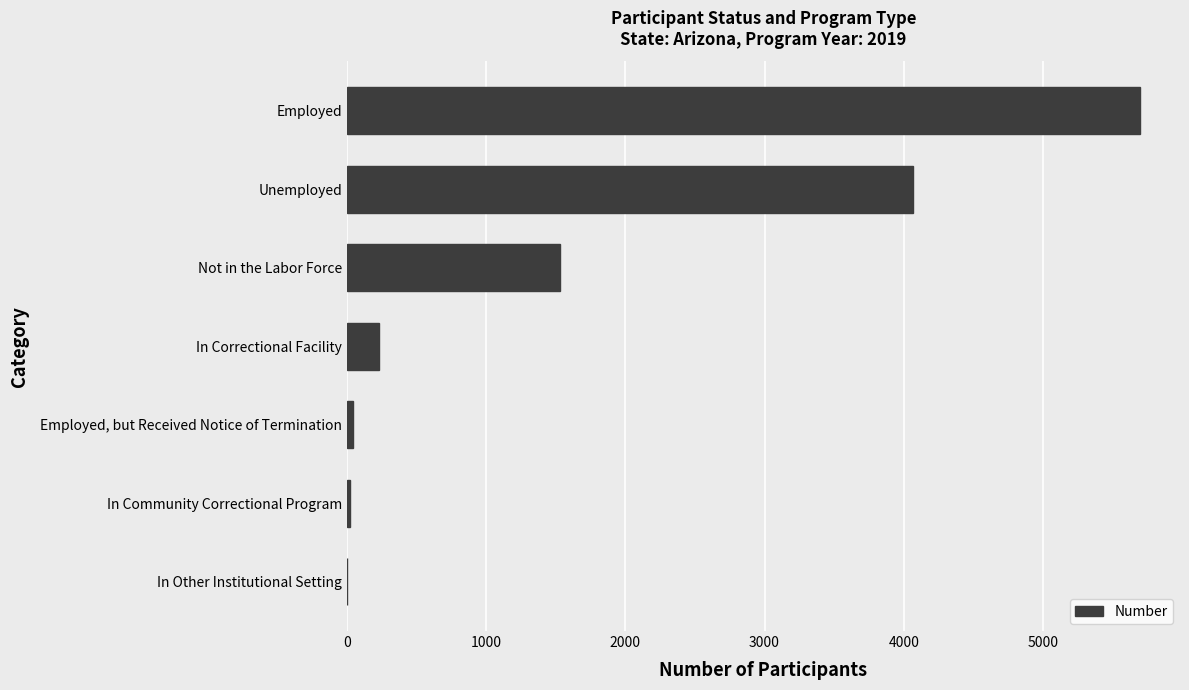

What is the maximum value shown in the chart?

5700